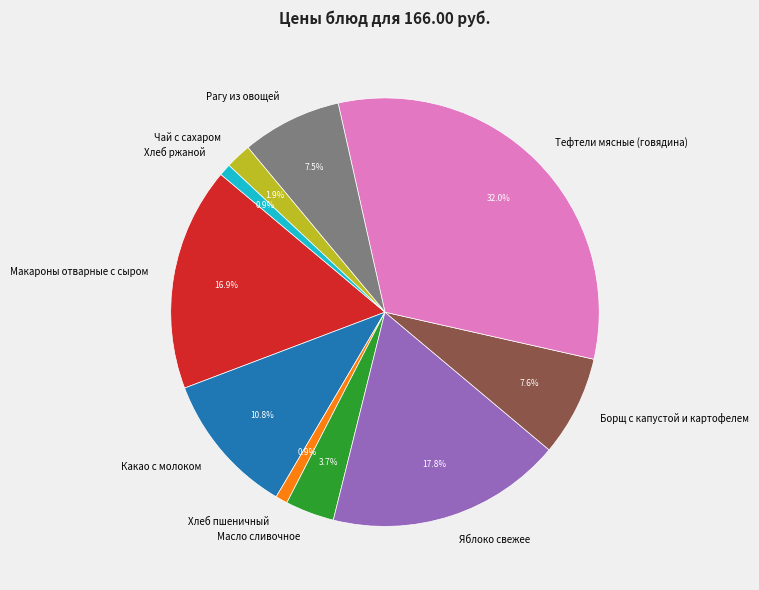

What percentage is the Борщ с капустой и картофелем slice, to the nearest percent?

8%